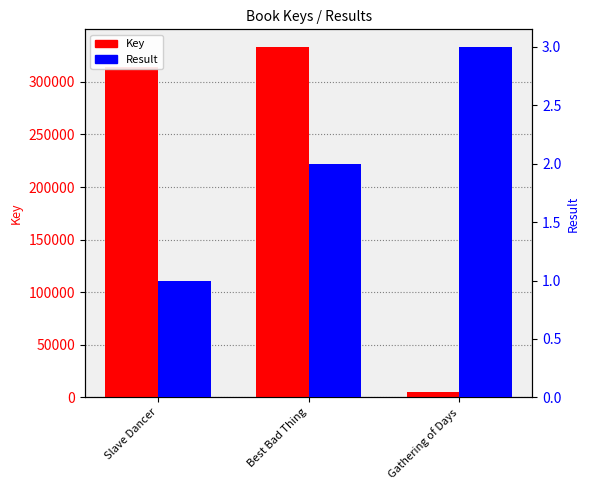

Where is Result nearest to the value 2?

Best Bad Thing